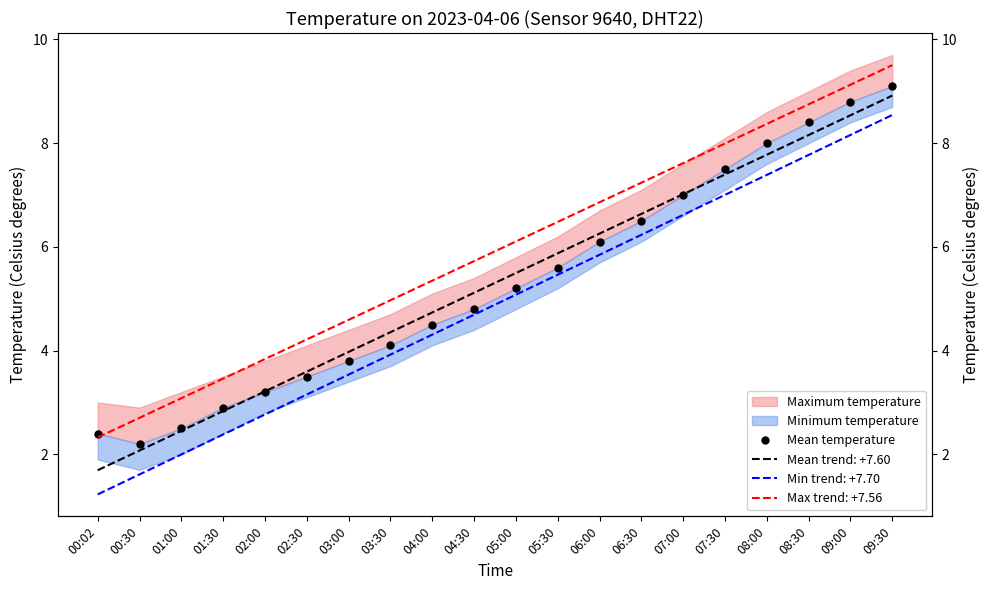

Which category has the highest value across all series?

09:30